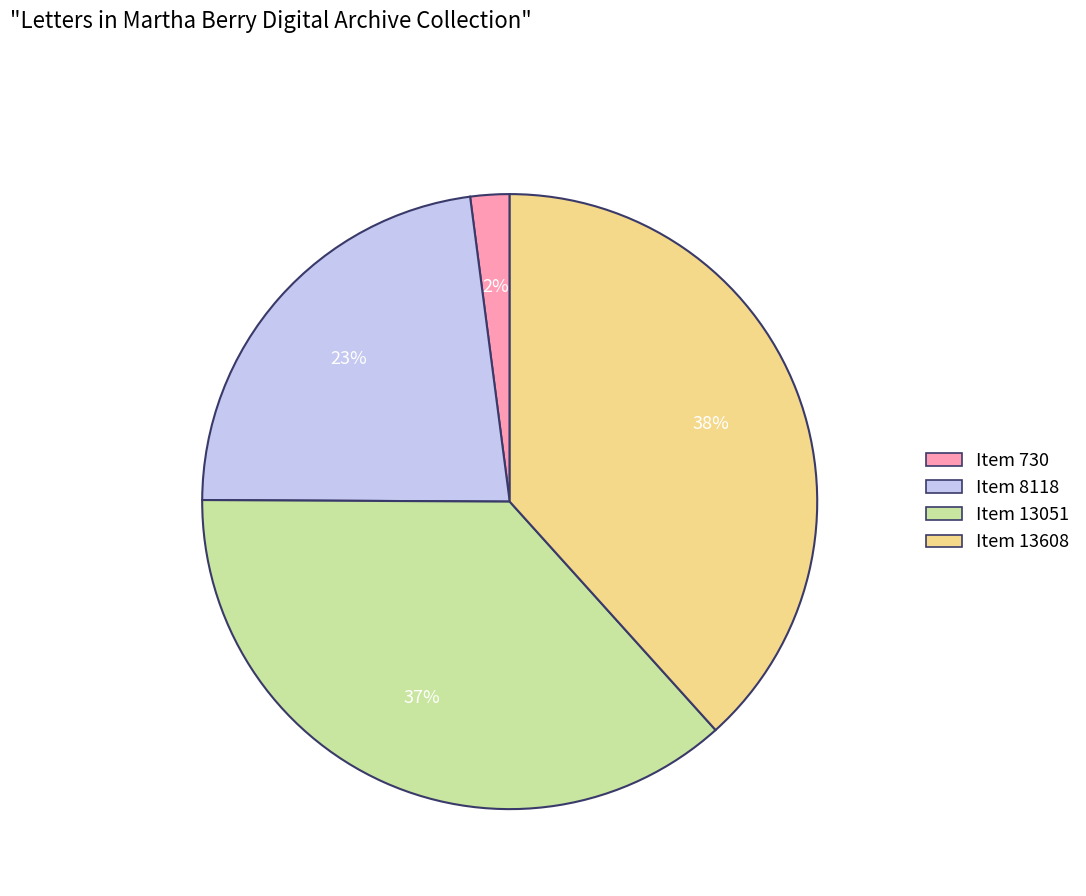

Which slice is the smallest?

Item 730